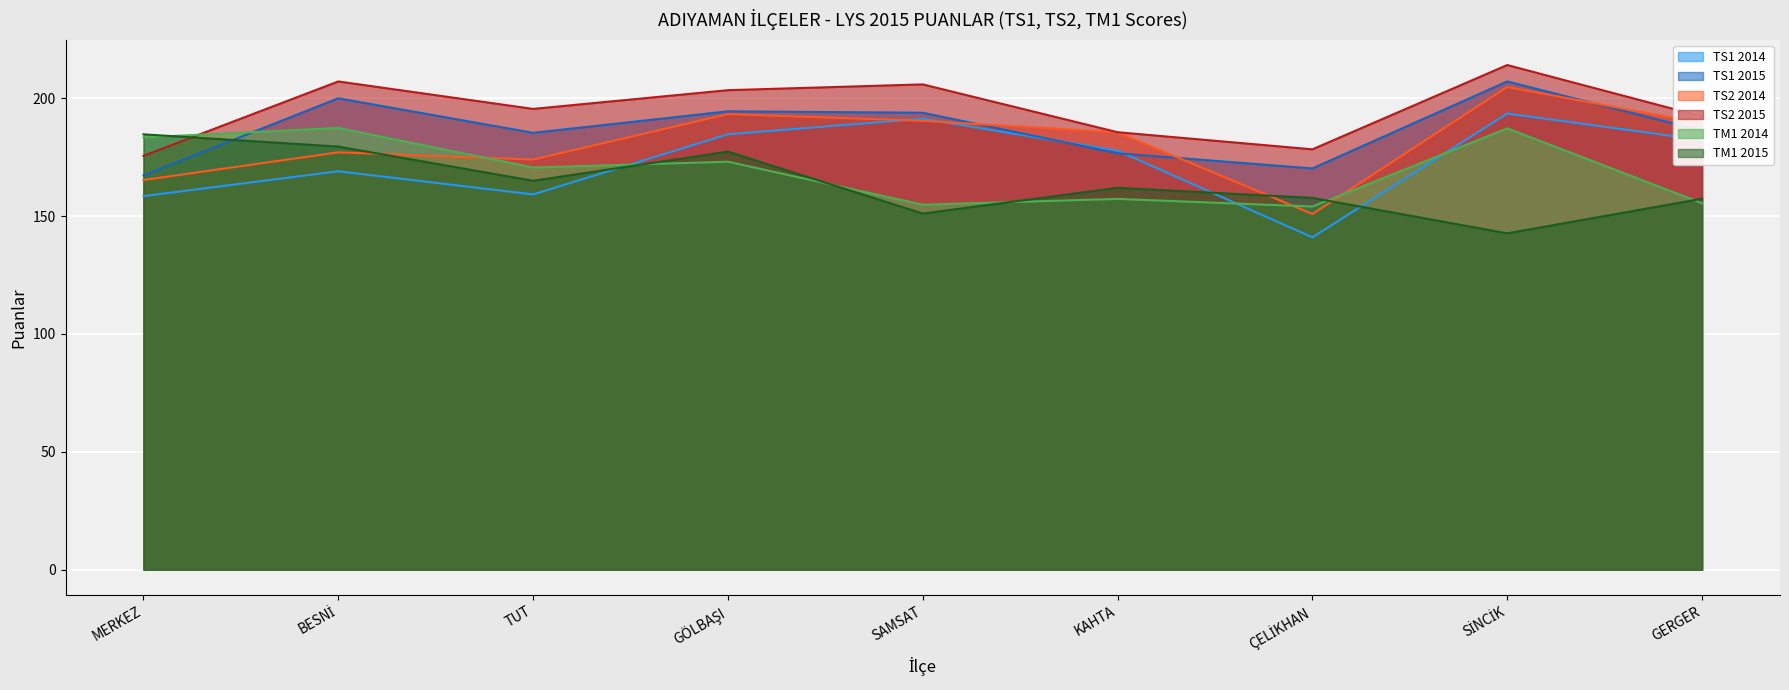

True or false: TS1 2014 has a value of 275.4 at TUT.

False